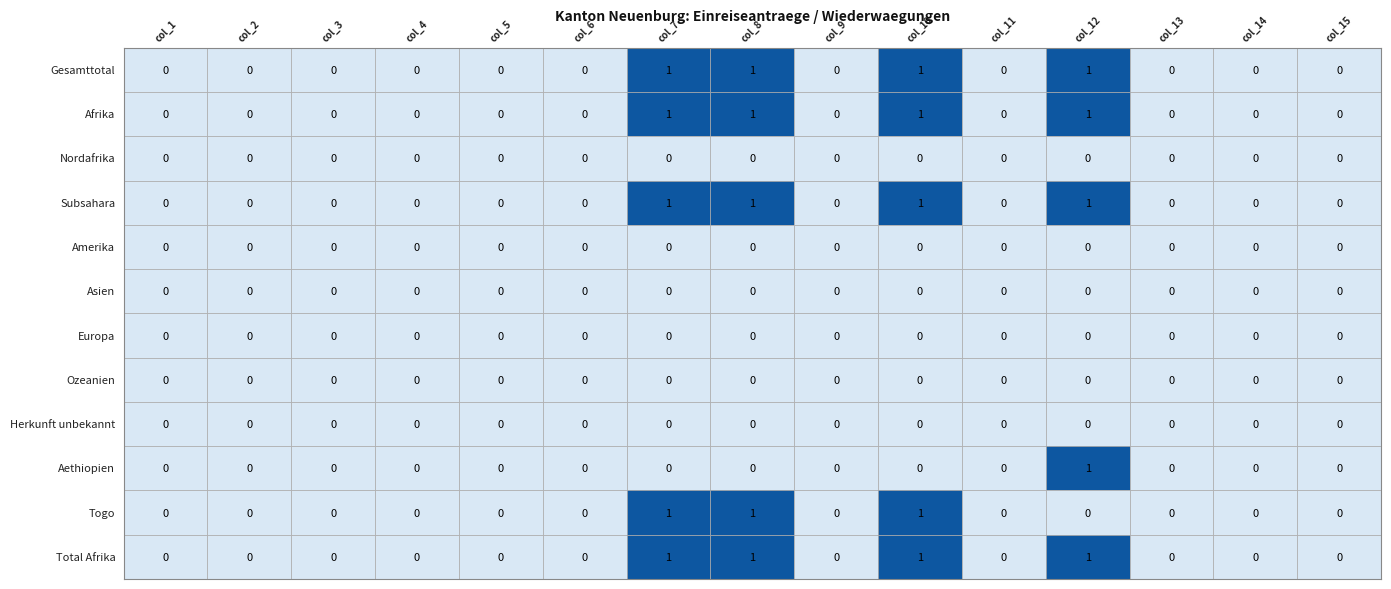

Which series changed the most between col_9 and col_13?

Gesamttotal